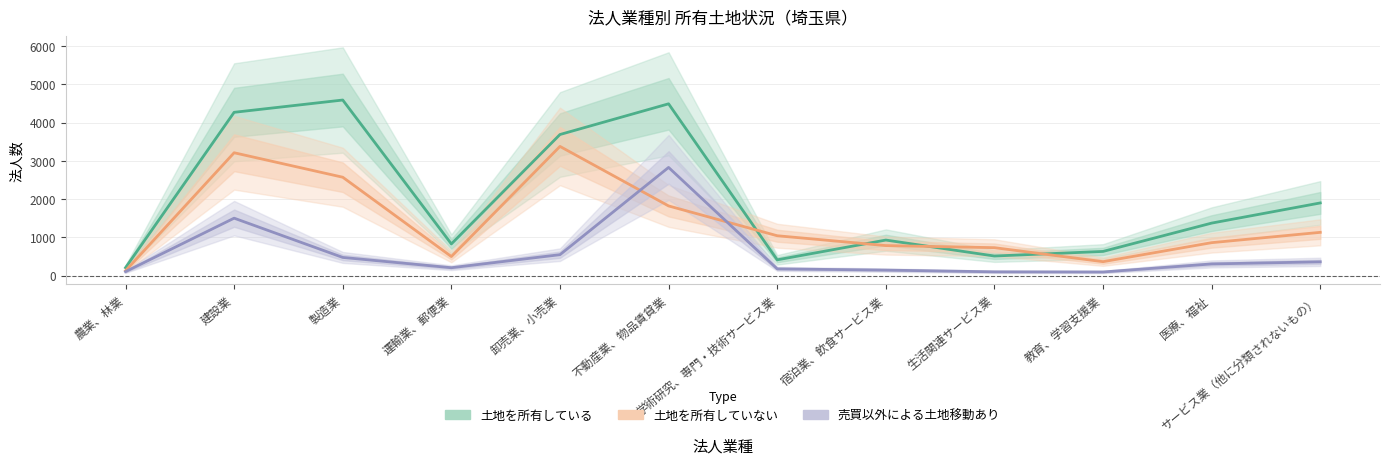

The 土地を所有している series shows 2884.8 at サービス業（他に分類されないもの）. True or false?

False